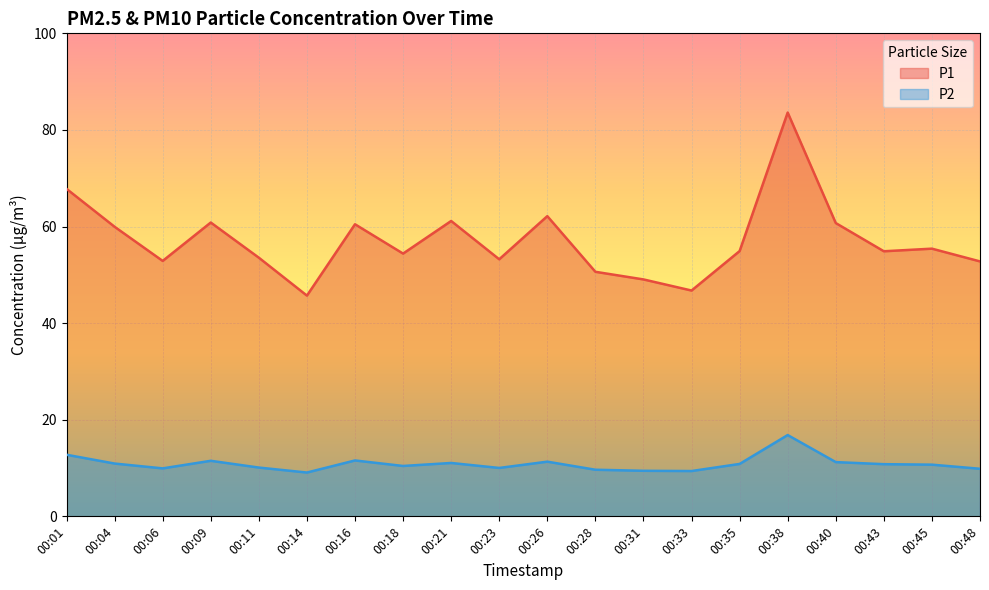

Read the P1 value at 00:01.

67.8